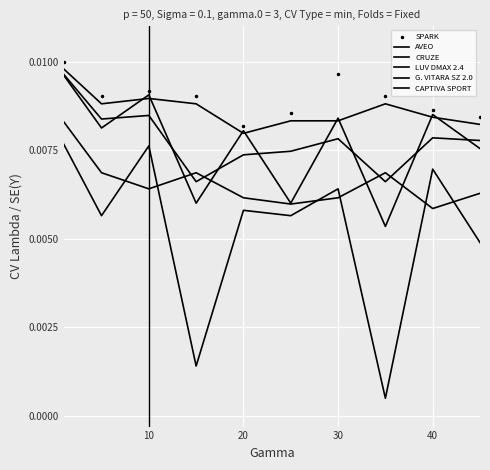

At which label is AVEO closest to 0?

20